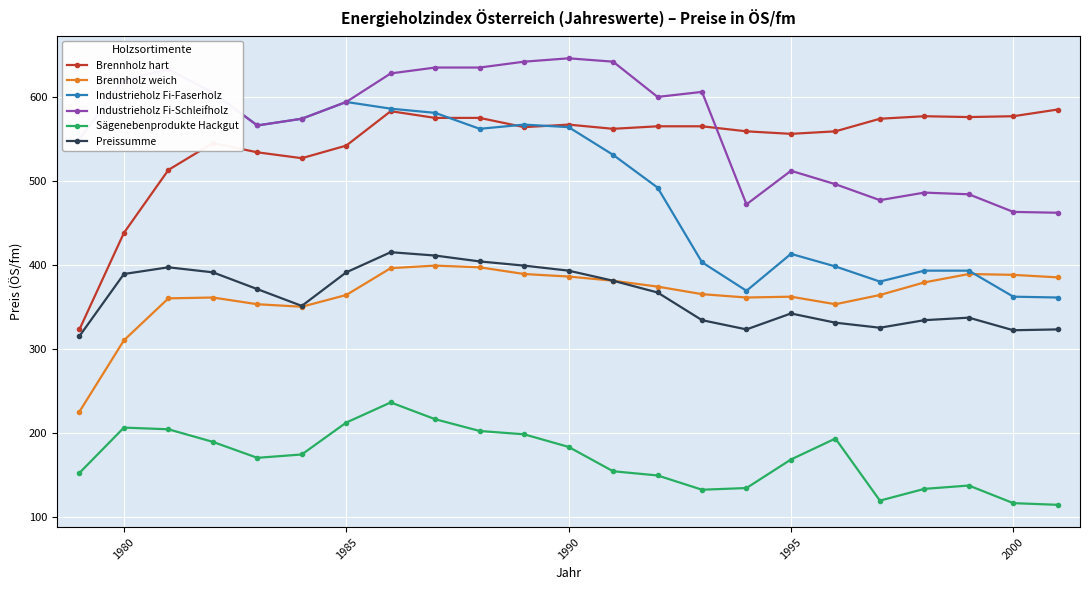

What is the difference between the second highest and second lowest values in the Industrieholz Fi-Faserholz series?

258